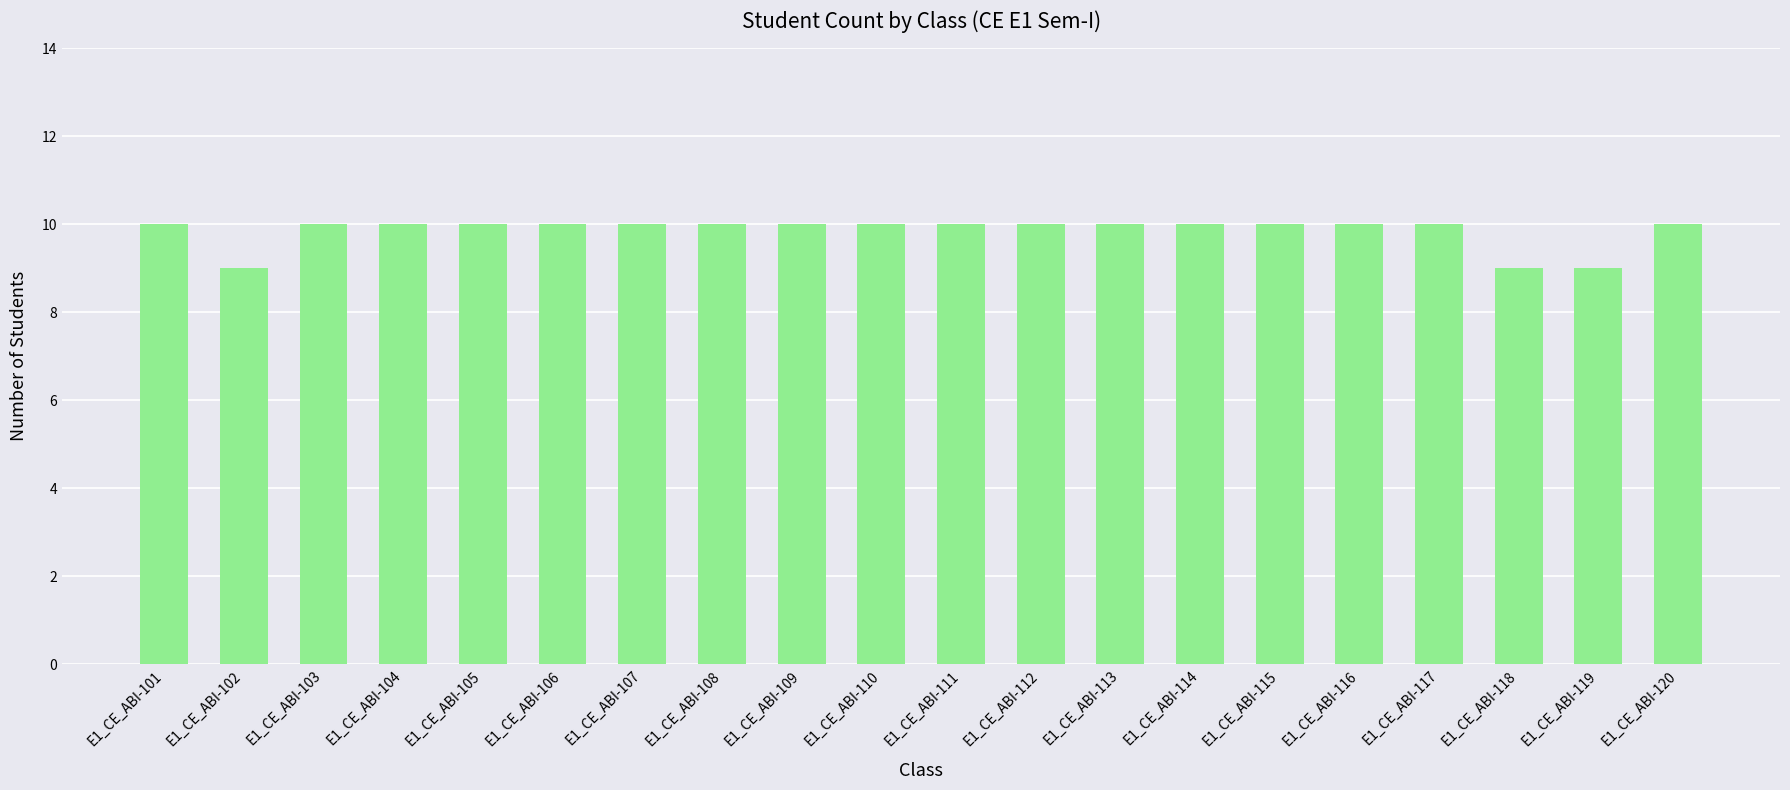

What is the value of the 3rd bar from the left?

10